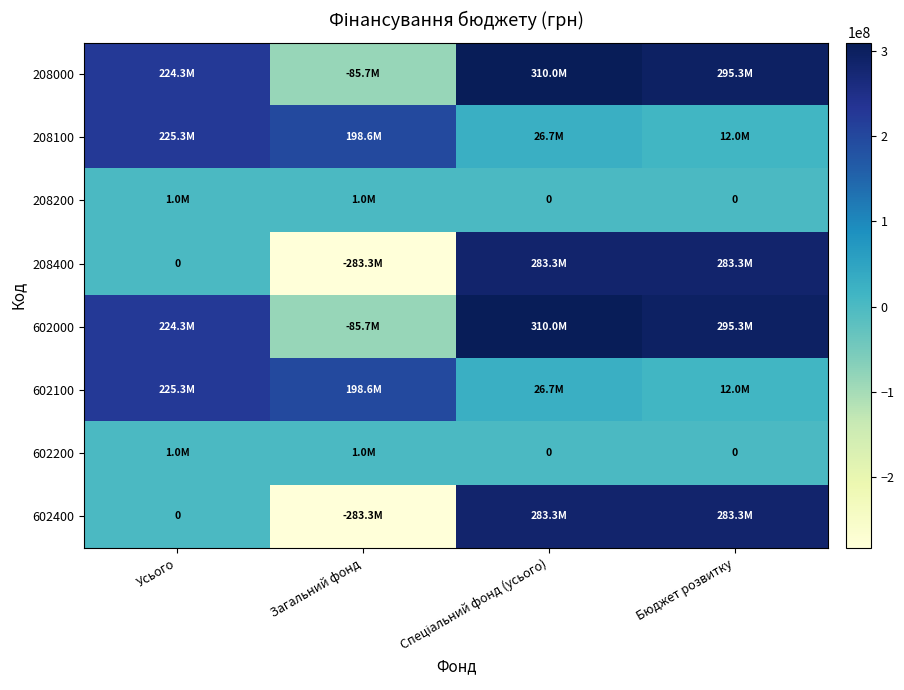

The 602200 series shows 0.0 at Бюджет розвитку. True or false?

True